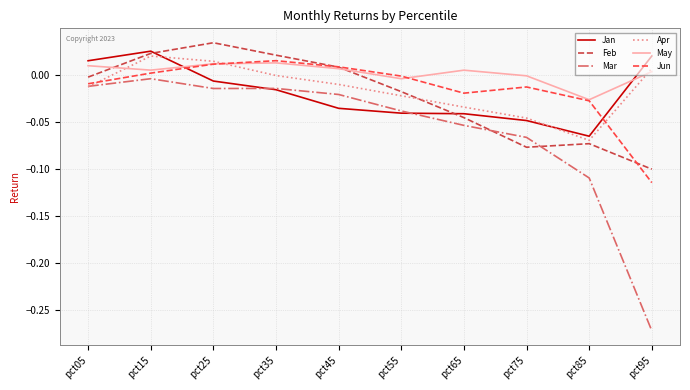

The value of Mar at pct75 is -0.1. True or false?

True